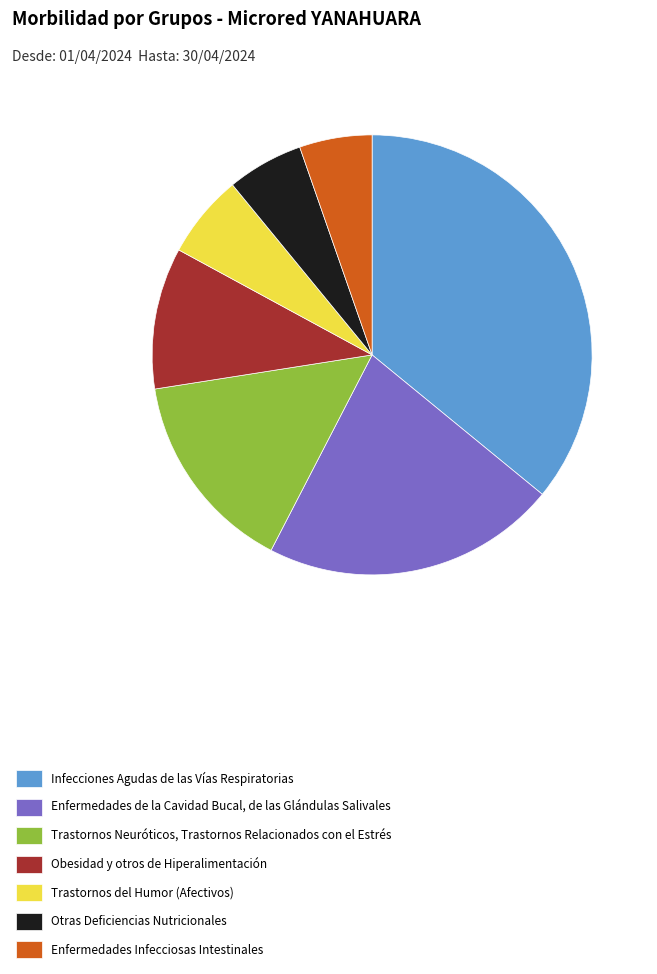

What is the largest slice in the pie chart?

Infecciones Agudas de las Vías Respiratorias